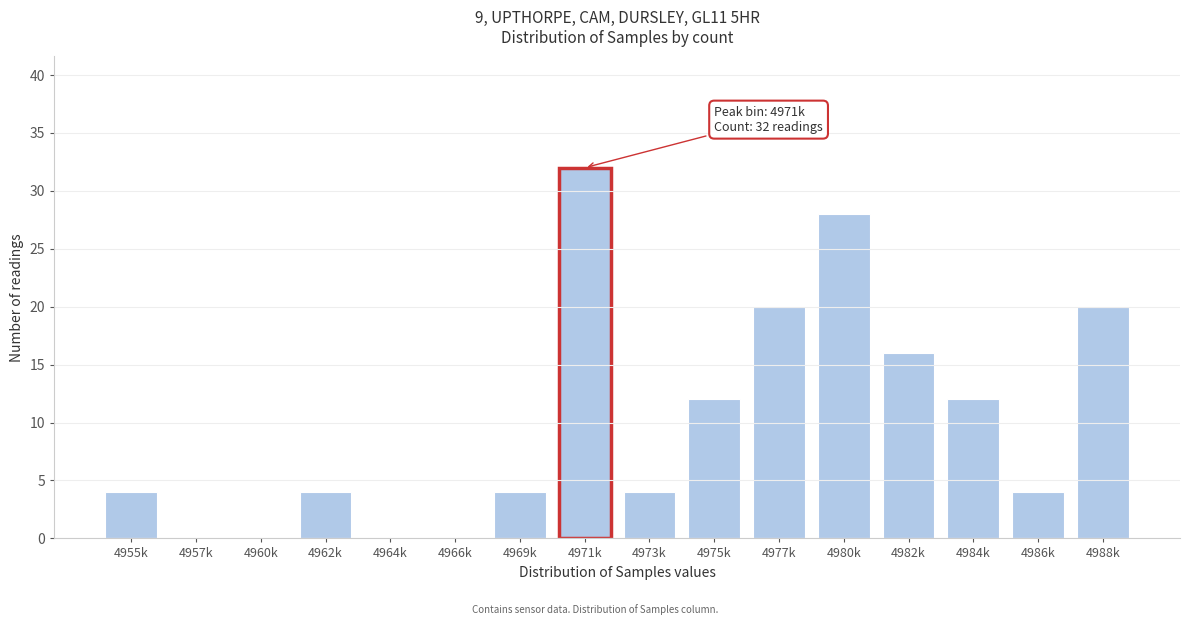

Reading left to right, extract all data points from this chart.

4955k=4	4957k=0	4960k=0	4962k=4	4964k=0	4966k=0	4969k=4	4971k=32	4973k=4	4975k=12	4977k=20	4980k=28	4982k=16	4984k=12	4986k=4	4988k=20